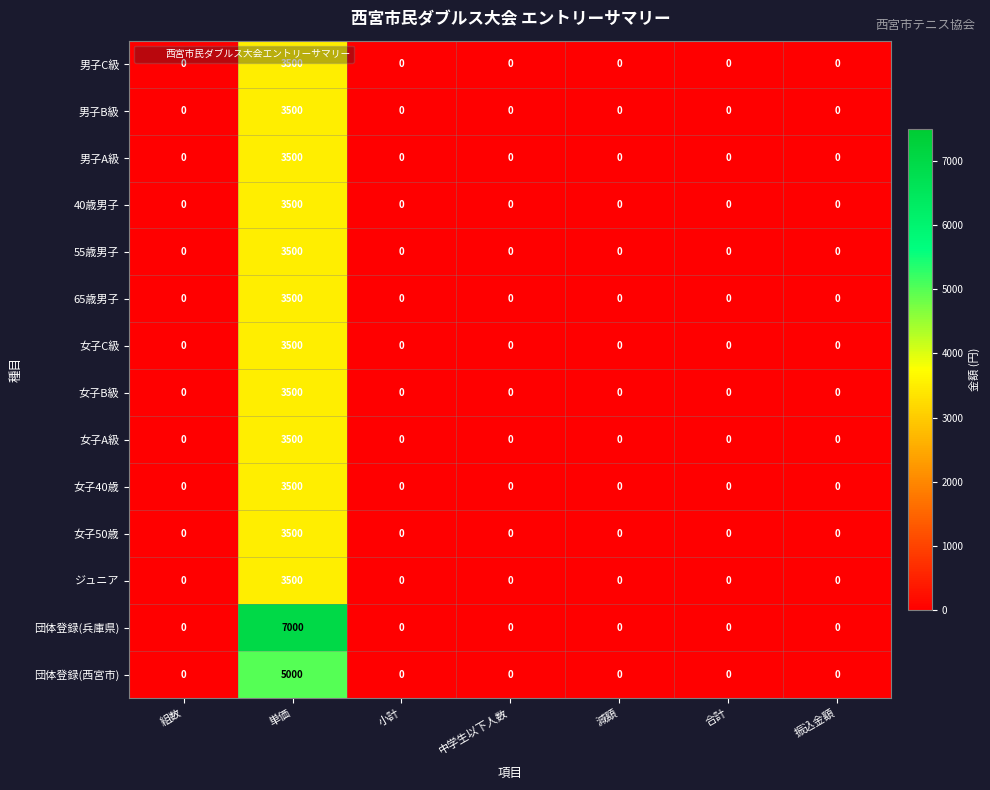

True or false: 男子A級 has a value of 2127 at 組数.

False